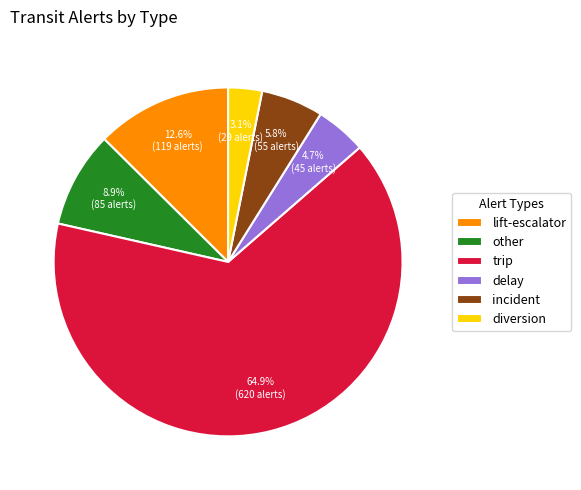

To the nearest percent, what portion does lift-escalator represent?

13%